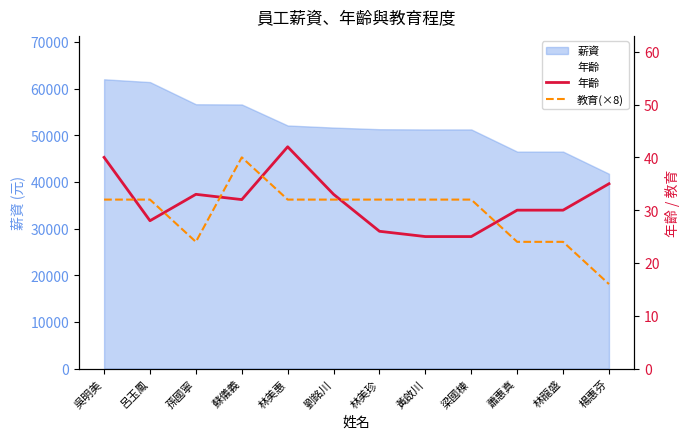

Where does the 年齡 series first go above 32?

吳明美